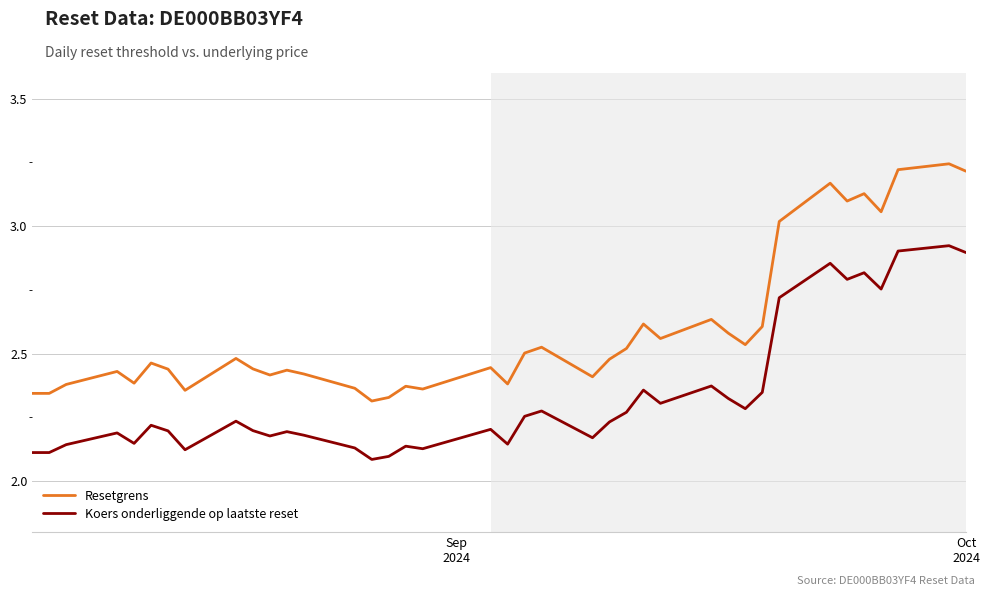

What is the difference between the maximum and minimum values in the Resetgrens series?

0.9